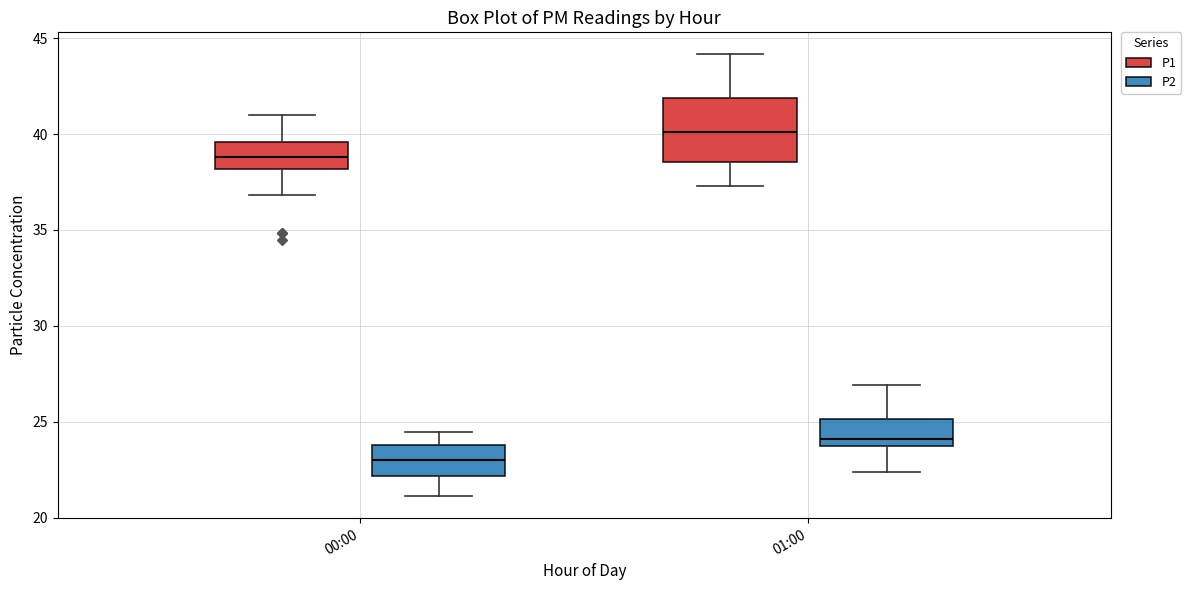

Which box's median line is the highest?

01:00 (P1)